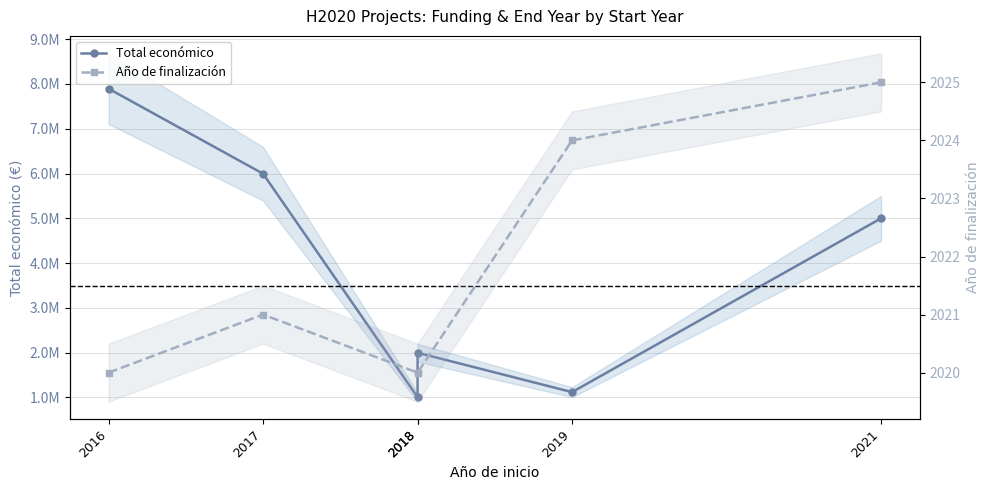

Rank the series at 2017 from lowest to highest value.

Año de finalización, Total económico